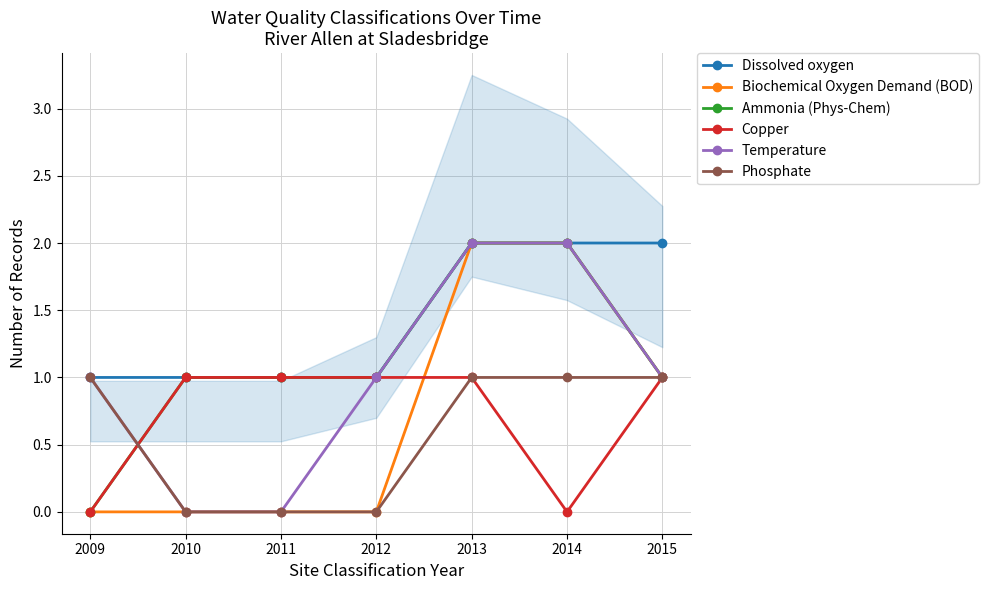

True or false: Phosphate and Dissolved oxygen cross at least once.

False